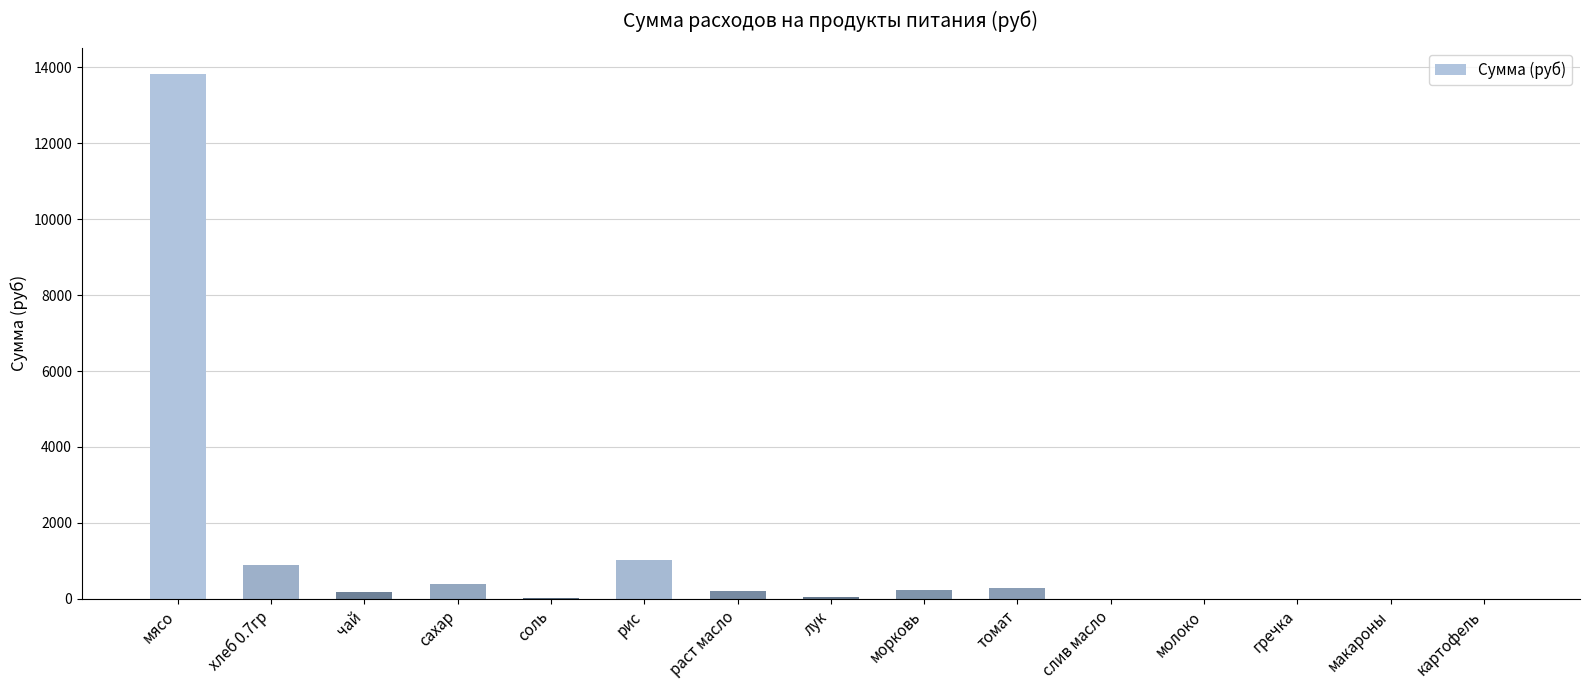

What is the sum of all values?

17112.0